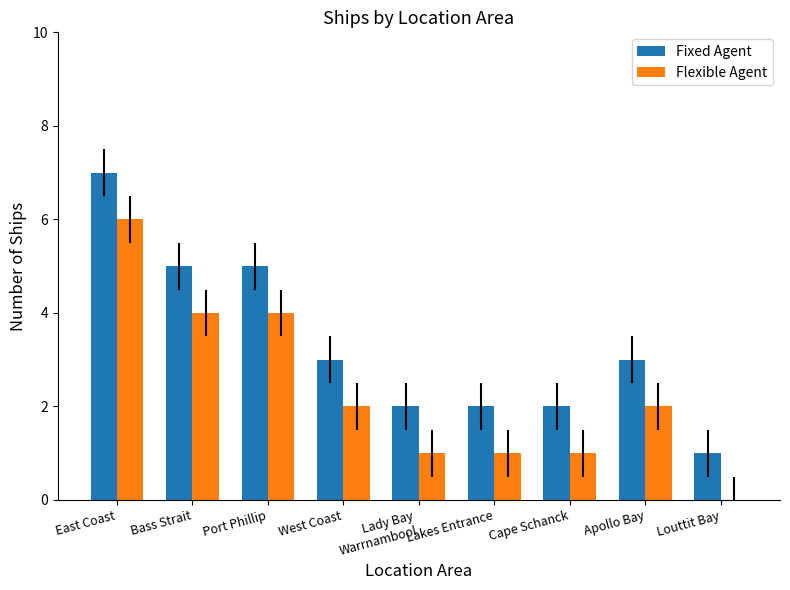

Read the Fixed Agent value at West Coast.

3